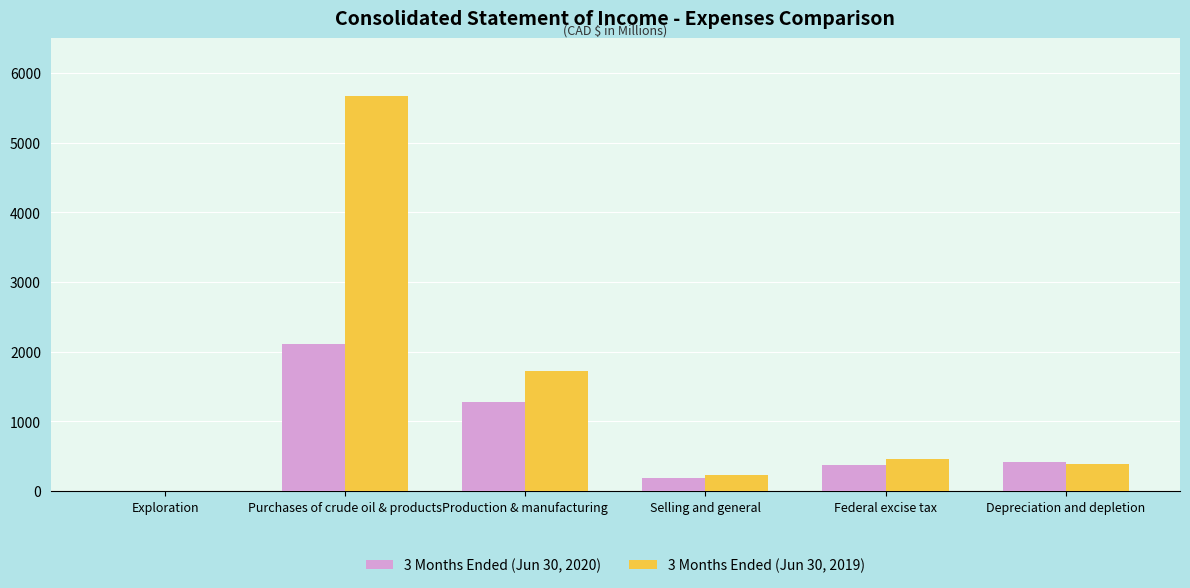

At which category is the sum across all series the highest?

Purchases of crude oil & products